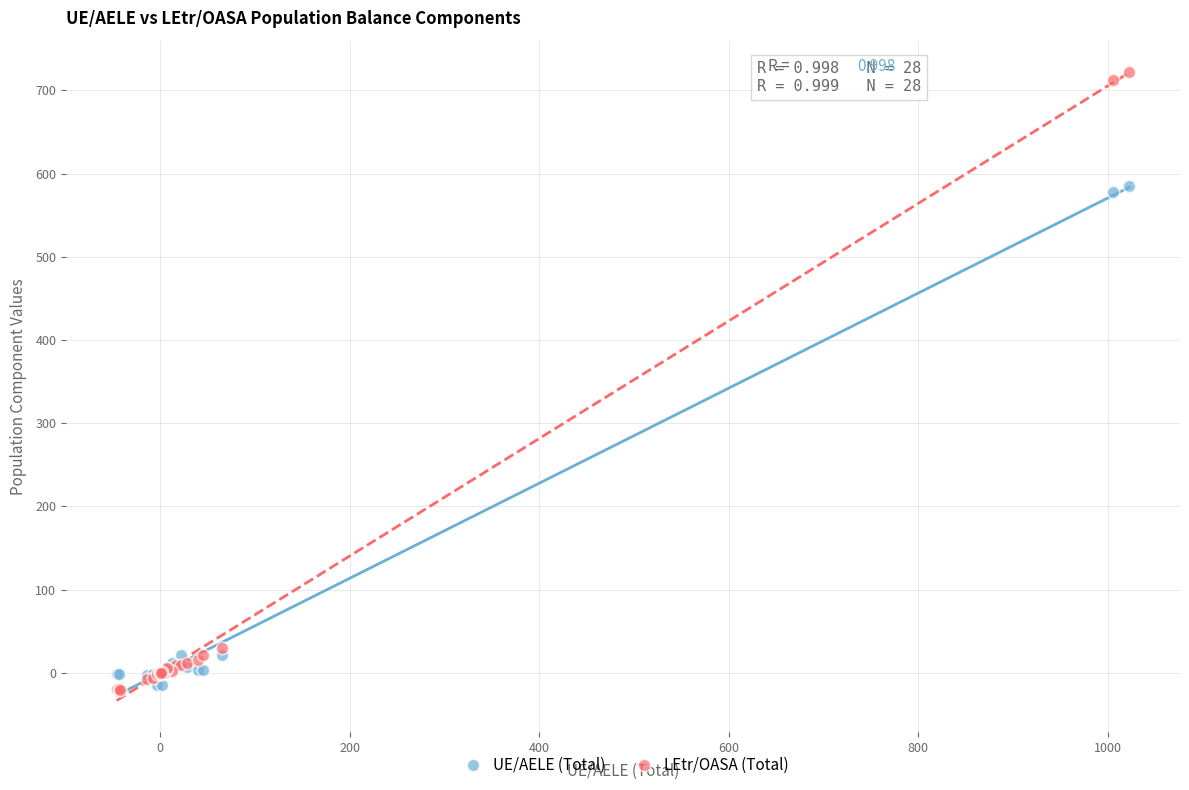

What are all the series names shown in the legend?

UE/AELE (Total), LEtr/OASA (Total)